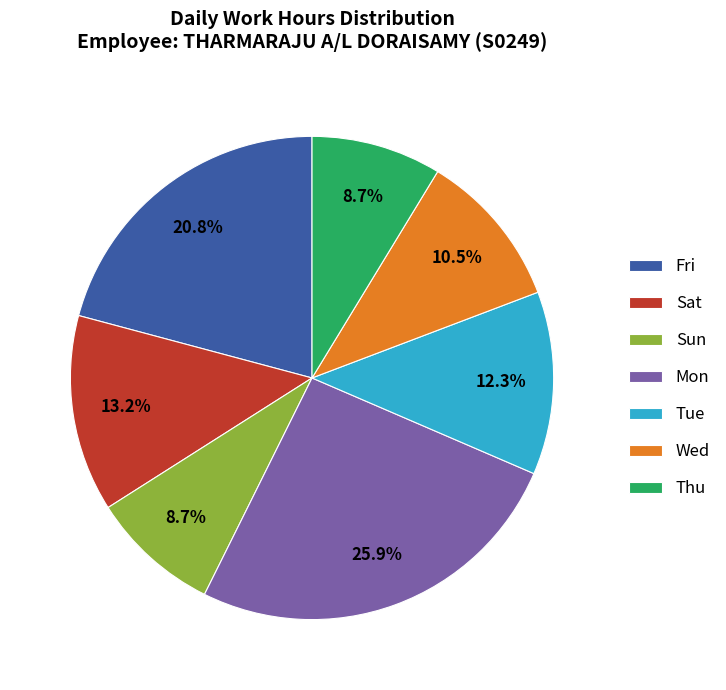

Which has a higher value, Tue or Sat?

Sat